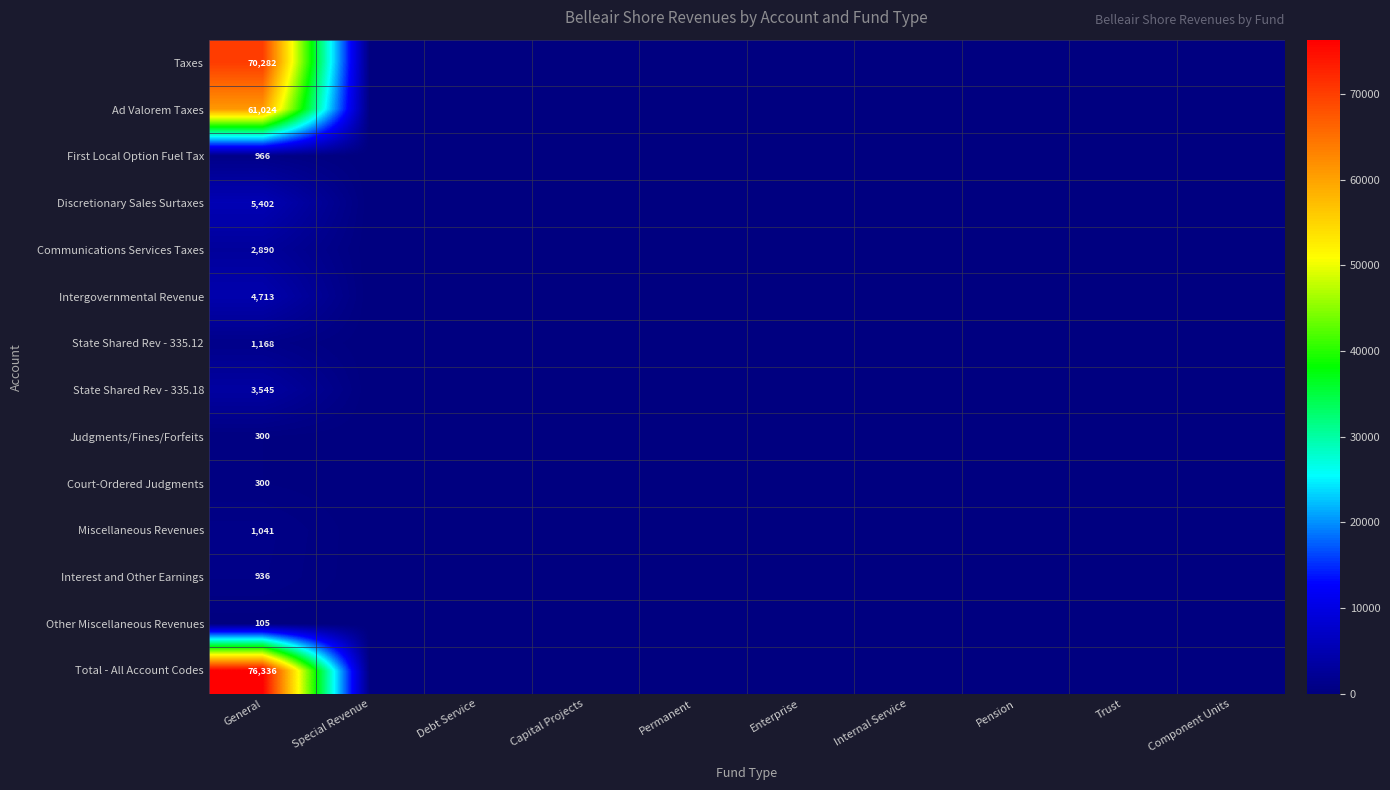

How many series are shown in this chart?

14